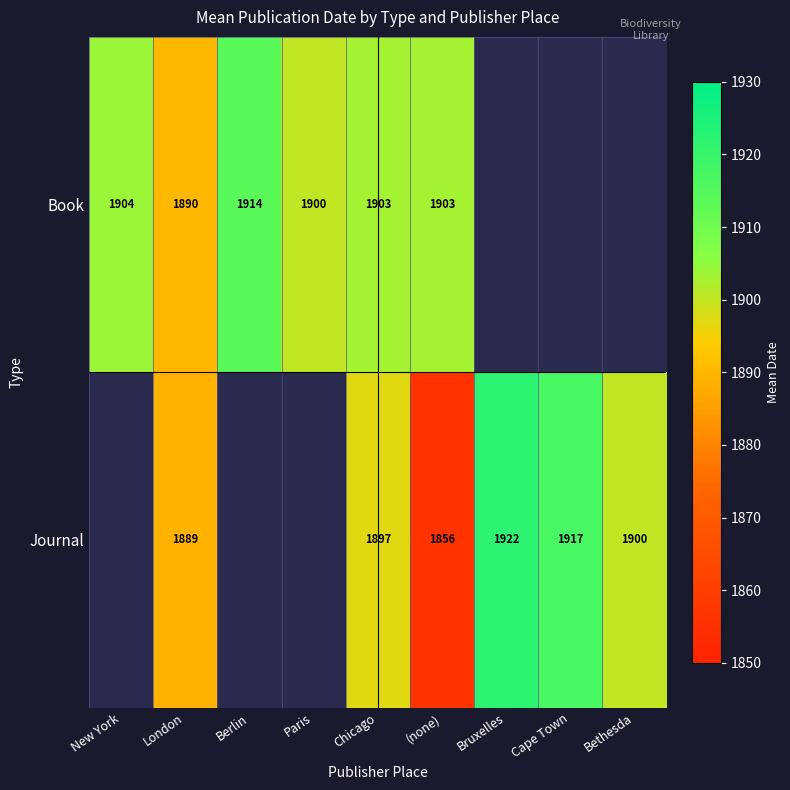

How many distinct data groups are displayed?

2